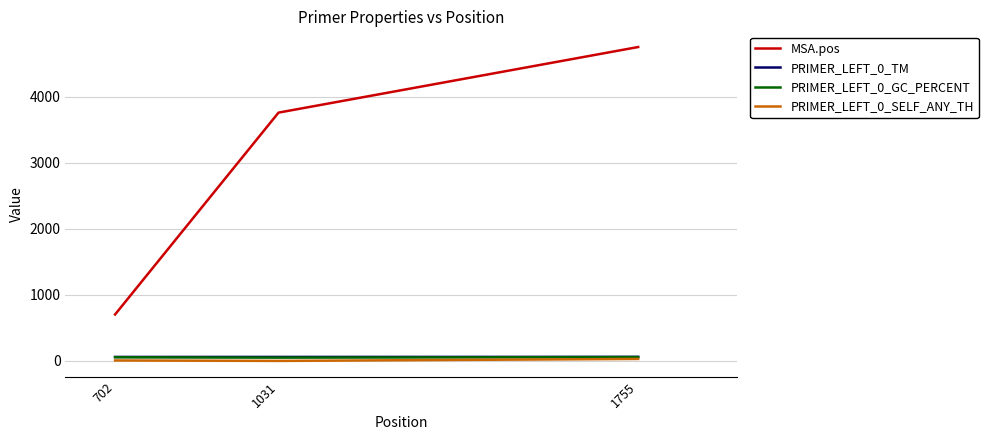

At which category is the sum across all series the highest?

1755